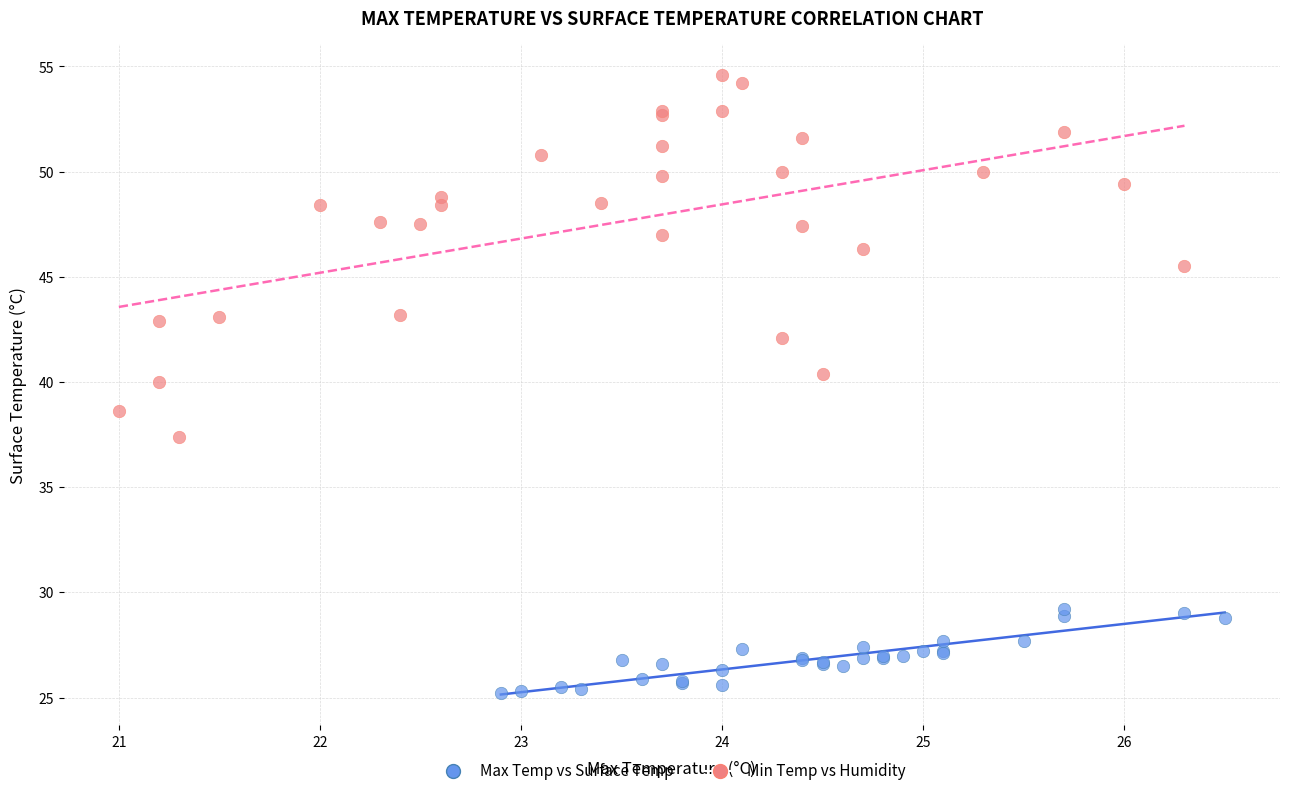

Which series has the widest spread of Y values?

Min Temp vs Humidity